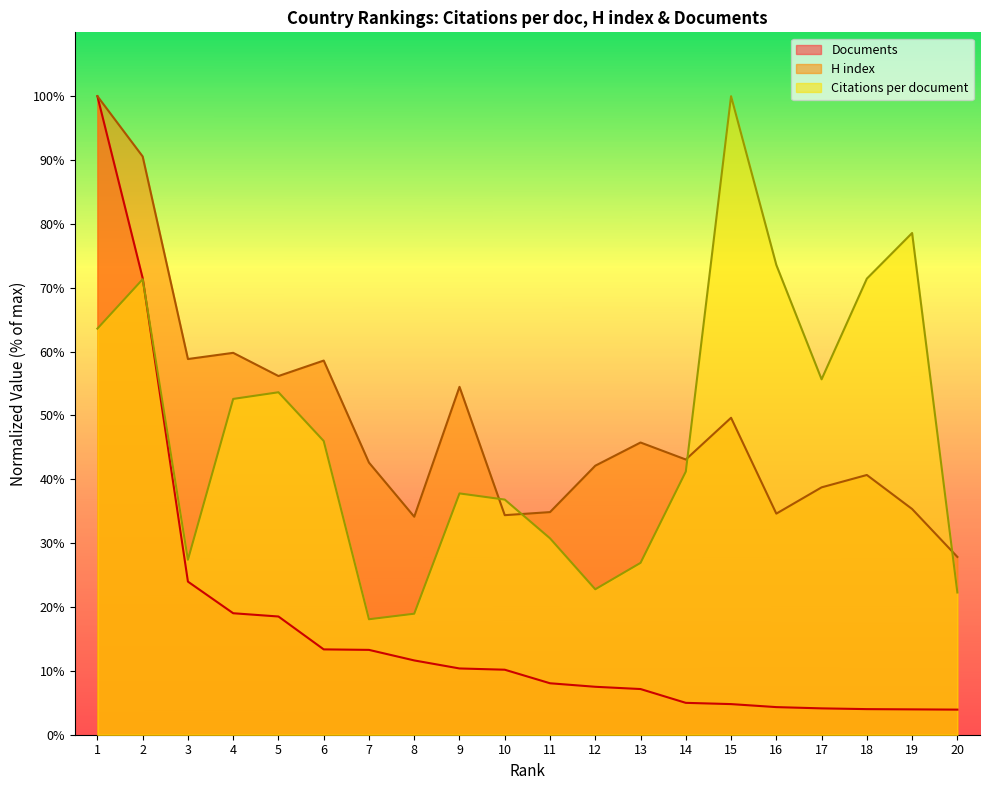

What is the total value across all series at 16?

112.5